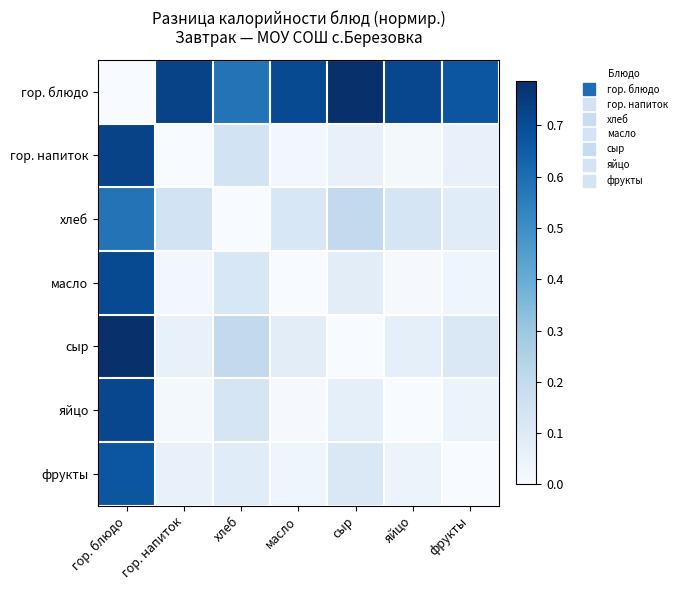

Reading left to right, transcribe all the data shown in this chart.

гор. блюдо: гор. блюдо=0.0	гор. напиток=0.7	хлеб=0.6	масло=0.7	сыр=0.8	яйцо=0.7	фрукты=0.7
гор. напиток: гор. блюдо=0.7	гор. напиток=0.0	хлеб=0.1	масло=0.0	сыр=0.1	яйцо=0.0	фрукты=0.1
хлеб: гор. блюдо=0.6	гор. напиток=0.1	хлеб=0.0	масло=0.1	сыр=0.2	яйцо=0.1	фрукты=0.1
масло: гор. блюдо=0.7	гор. напиток=0.0	хлеб=0.1	масло=0.0	сыр=0.1	яйцо=0.0	фрукты=0.0
сыр: гор. блюдо=0.8	гор. напиток=0.1	хлеб=0.2	масло=0.1	сыр=0.0	яйцо=0.1	фрукты=0.1
яйцо: гор. блюдо=0.7	гор. напиток=0.0	хлеб=0.1	масло=0.0	сыр=0.1	яйцо=0.0	фрукты=0.0
фрукты: гор. блюдо=0.7	гор. напиток=0.1	хлеб=0.1	масло=0.0	сыр=0.1	яйцо=0.0	фрукты=0.0